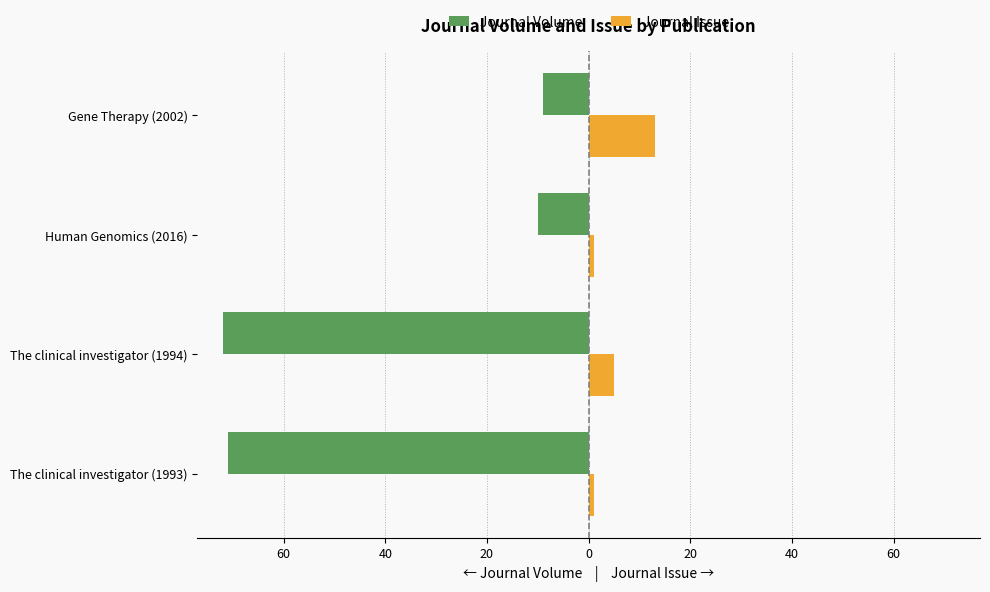

What is the value of the Journal Volume bar at the 1st from the left?

-71